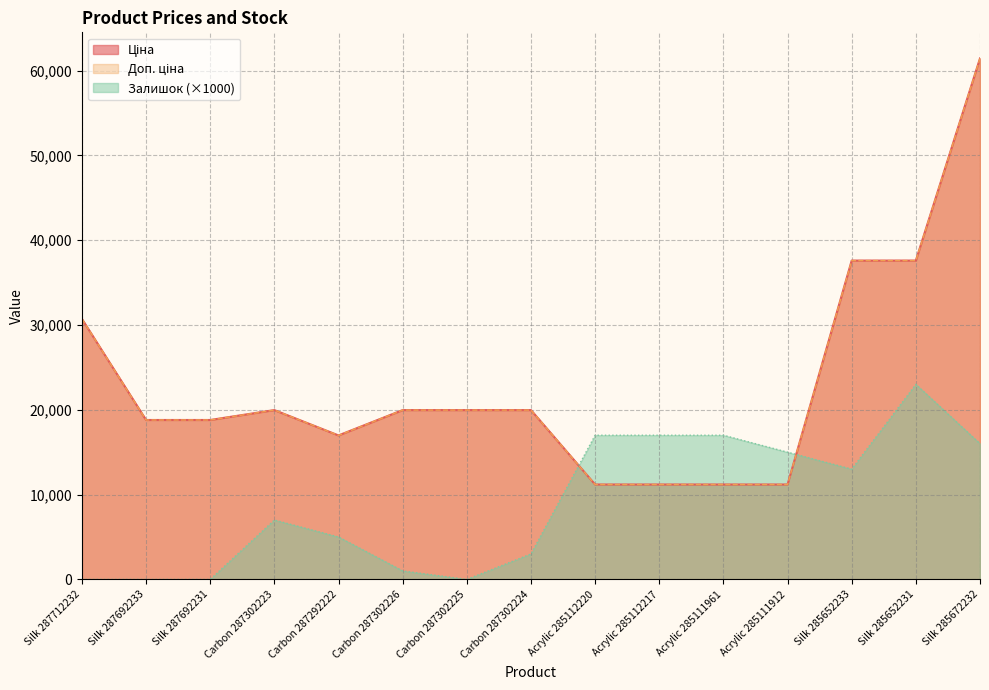

What is the maximum value shown in the chart?

61434.3